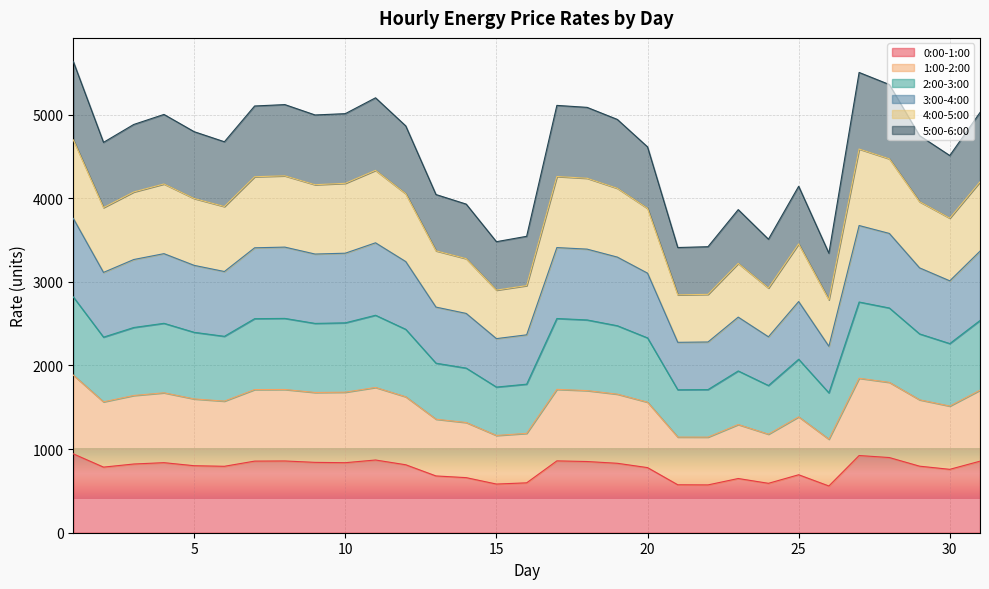

True or false: 3:00-4:00 and 4:00-5:00 cross at least once.

False